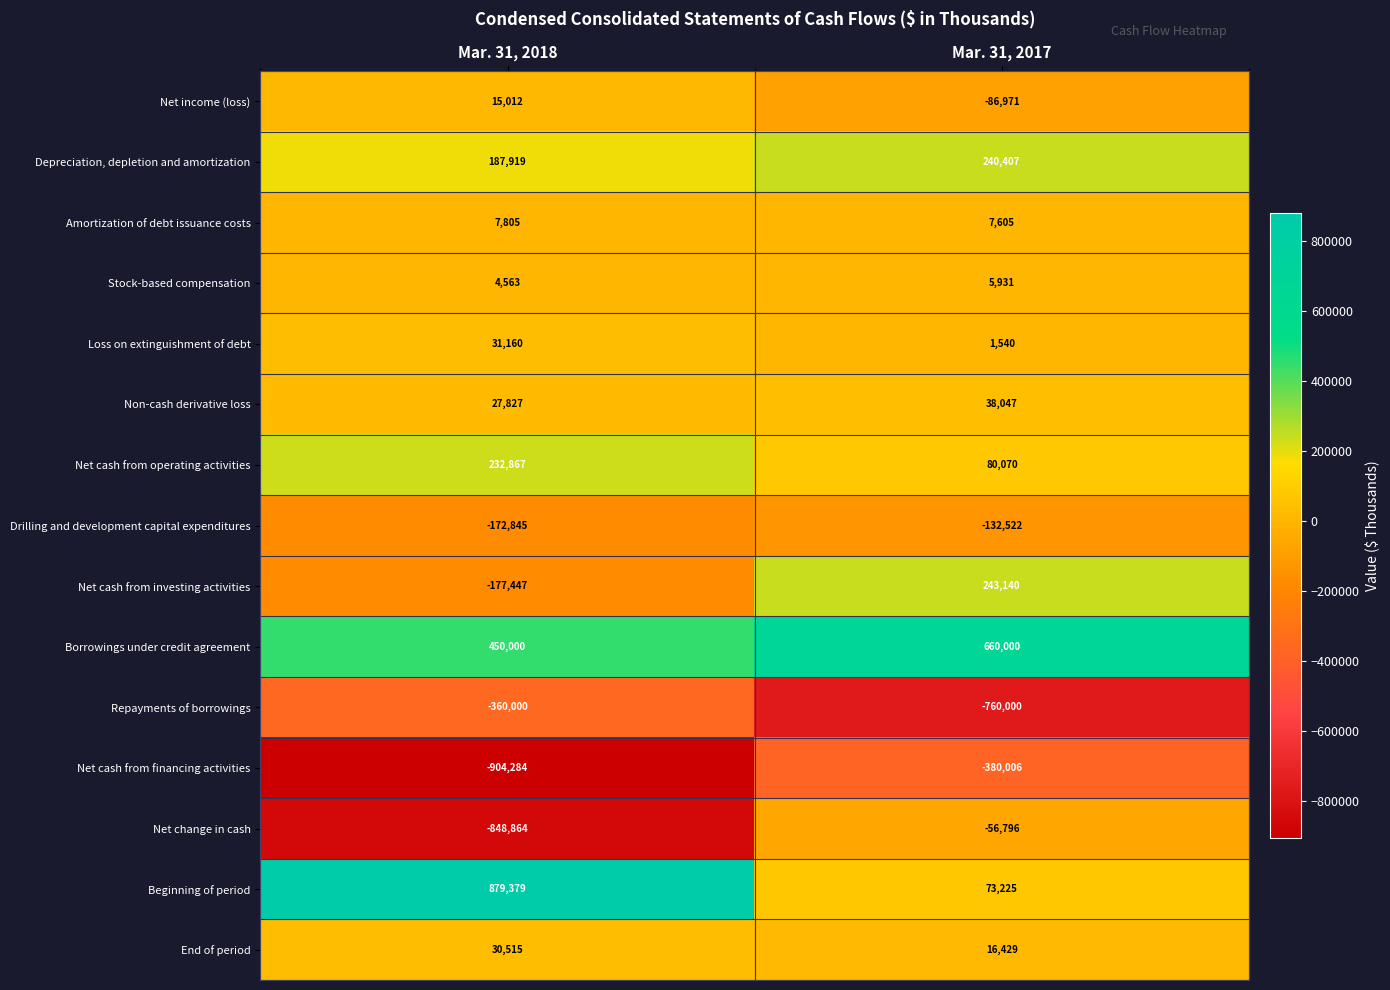

What is the difference between the highest and lowest values at Mar. 31, 2018?

1783663